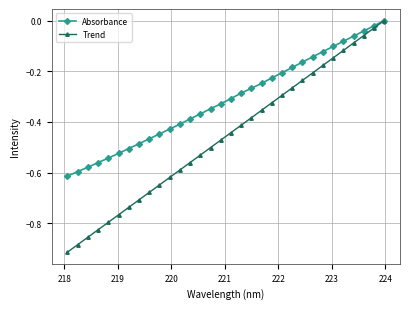

Which series has the largest total across all categories?

Absorbance